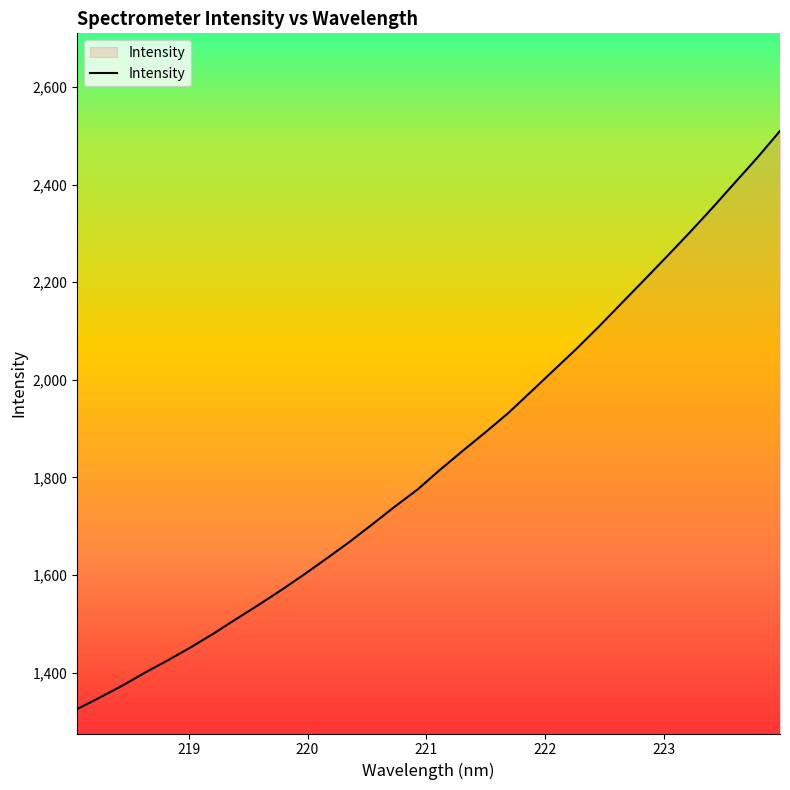

What is the greatest value displayed?

2509.6